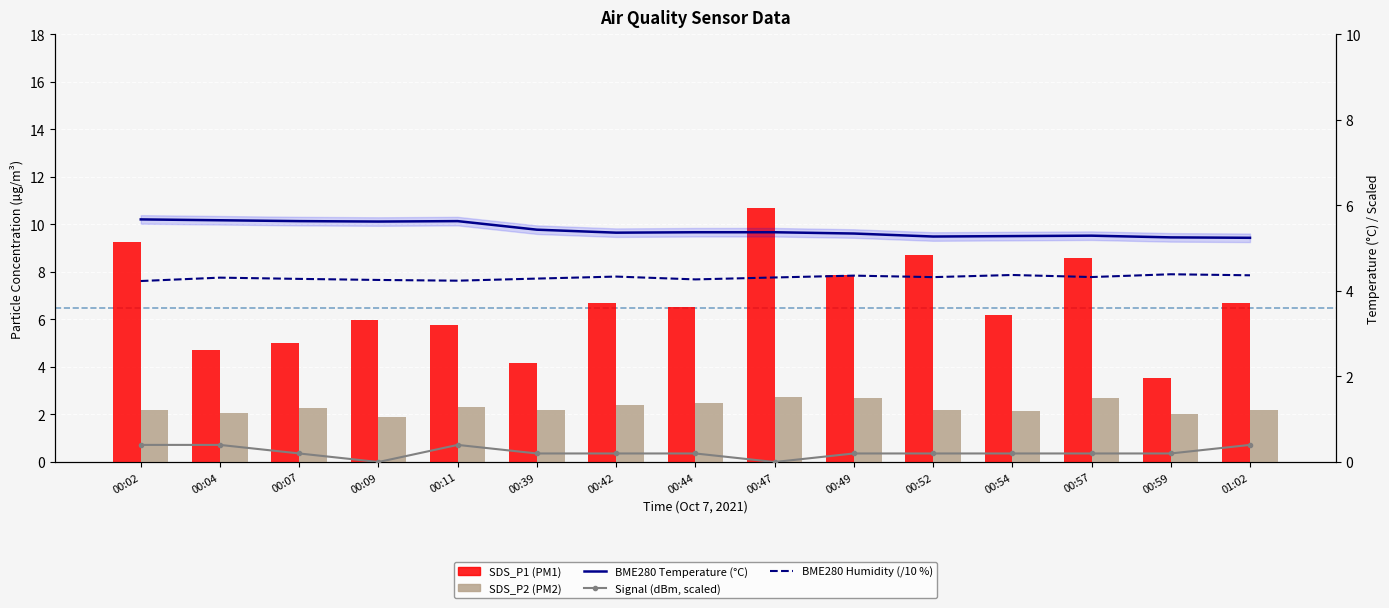

Is the value of BME280 Temperature (°C) at 00:09 greater than the value of SDS_P1 (PM1) at 00:09?

No